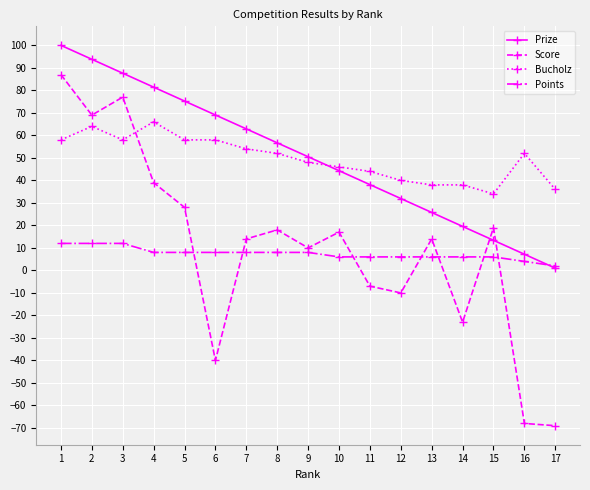

How many lines are shown in the chart?

4